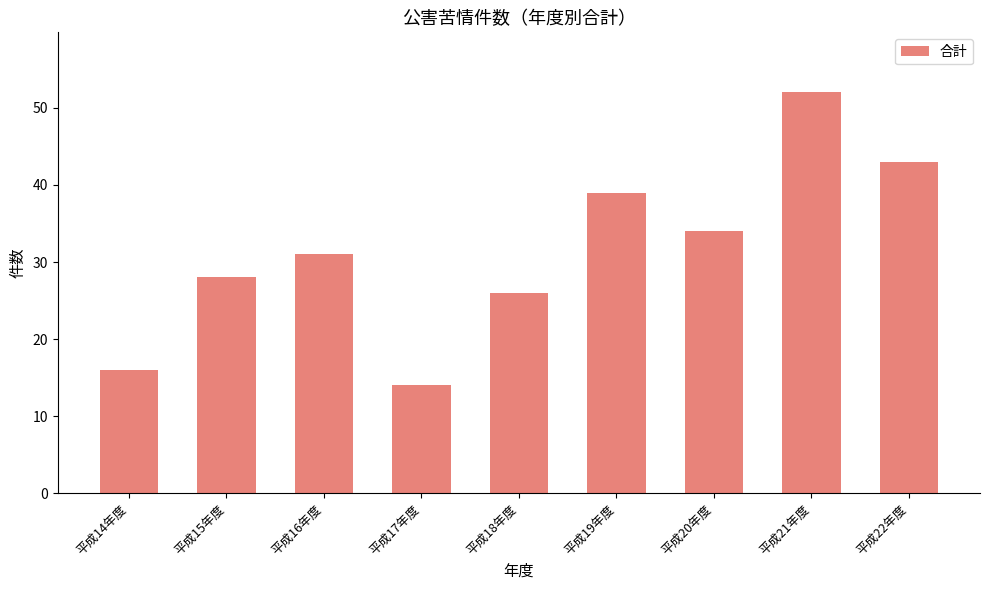

How many data points are less than 31?

4